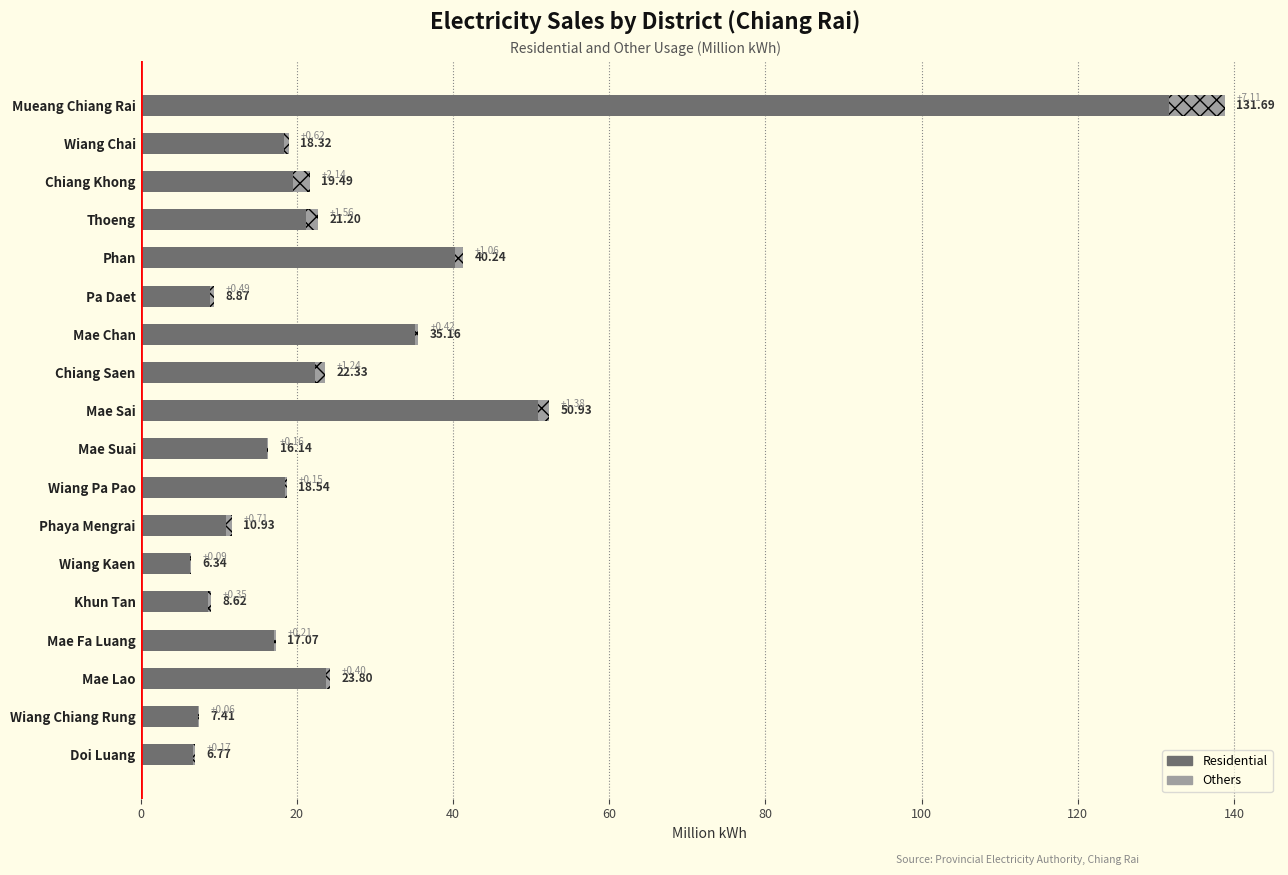

Where is Residential nearest to the value 69?

Mae Sai